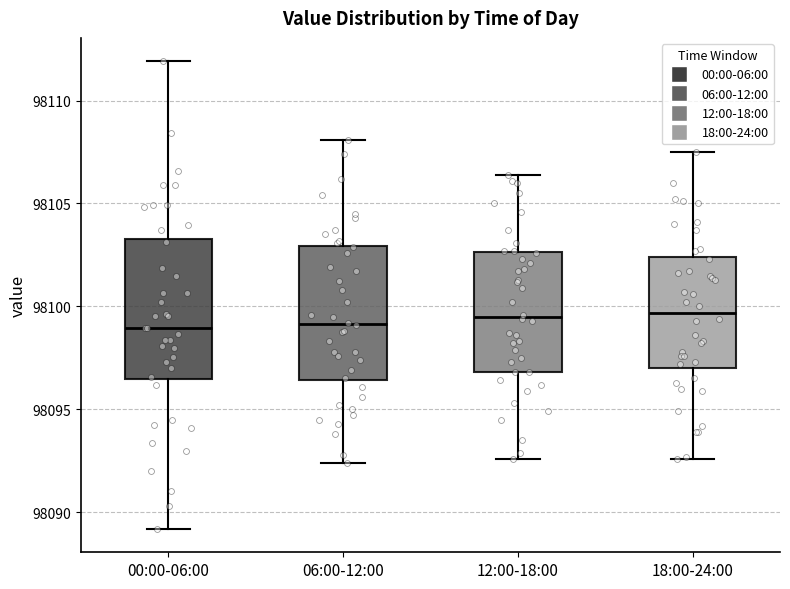

Where is the lower edge of the box for 00:00-06:00 on the y-axis? The values are not printed on the chart, so give them approximately, as read against the axis.

98096.5